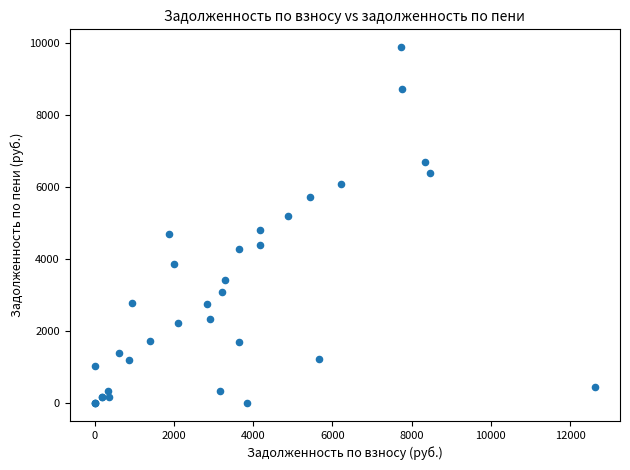

What Y value in the scatter plot is closest to 4948?

4822.6